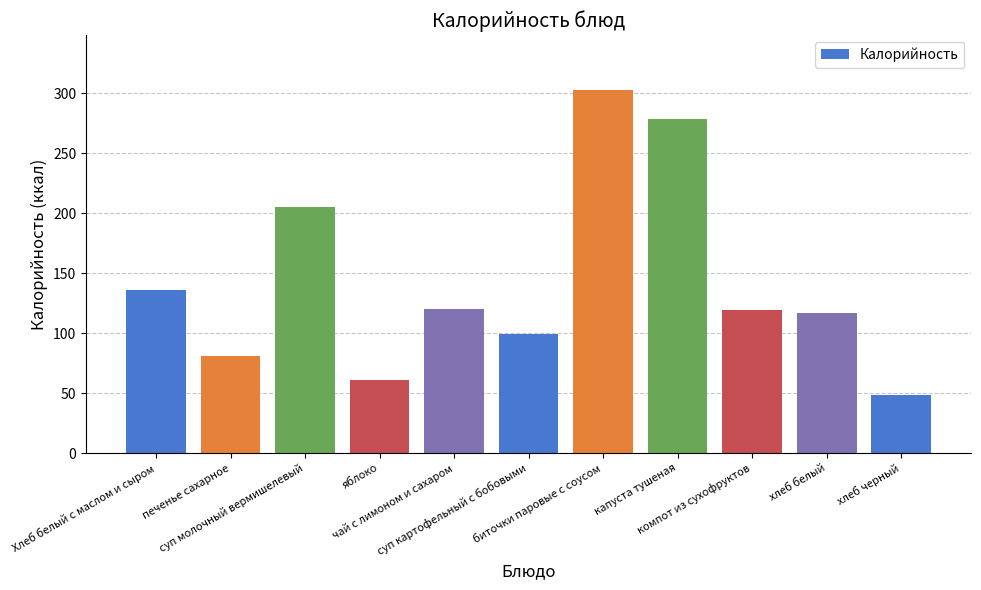

What is the average value?

142.7